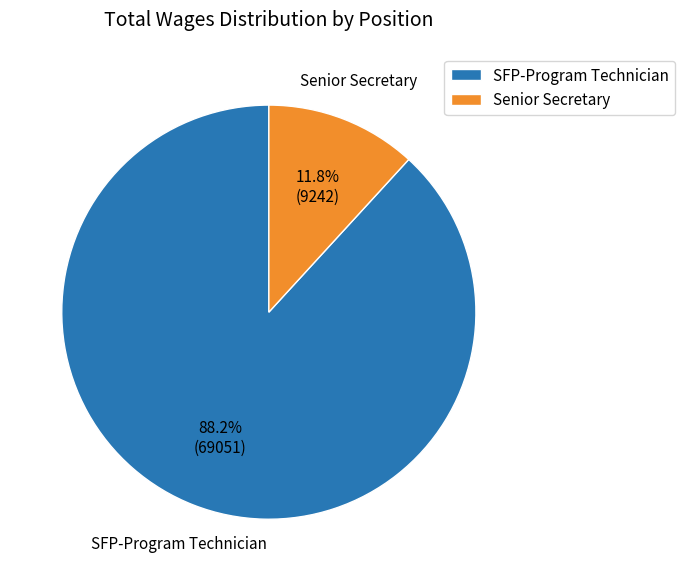

Do SFP-Program Technician and Senior Secretary together represent more than half of the pie?

Yes